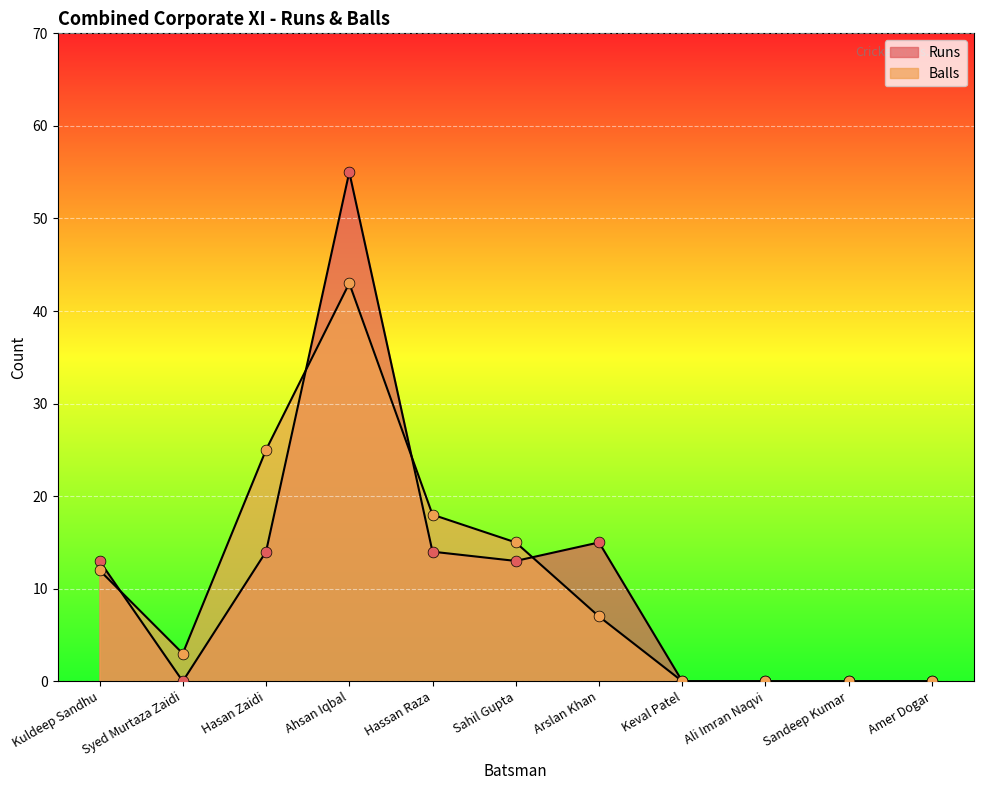

What are all the series names shown in the legend?

Runs, Balls